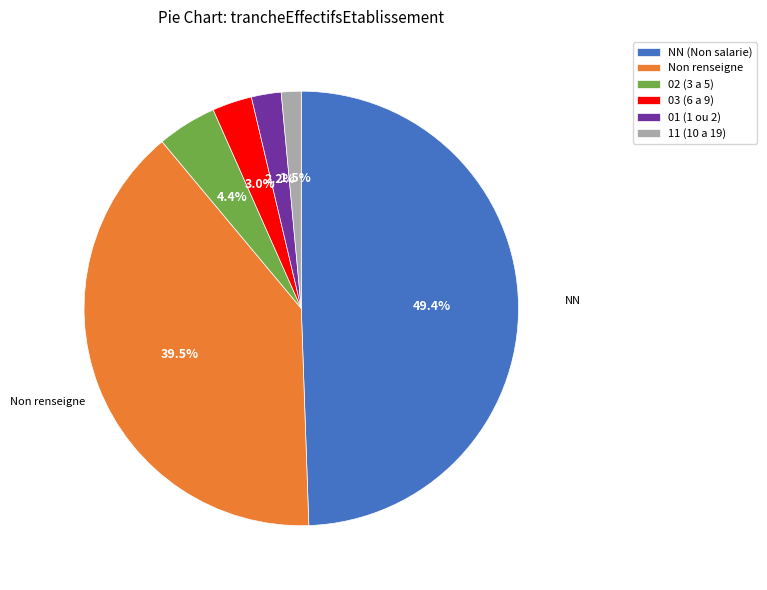

Rank the categories by value from lowest to highest.

11 (10 a 19), 01 (1 ou 2), 03 (6 a 9), 02 (3 a 5), Non renseigne, NN (Non salarie)